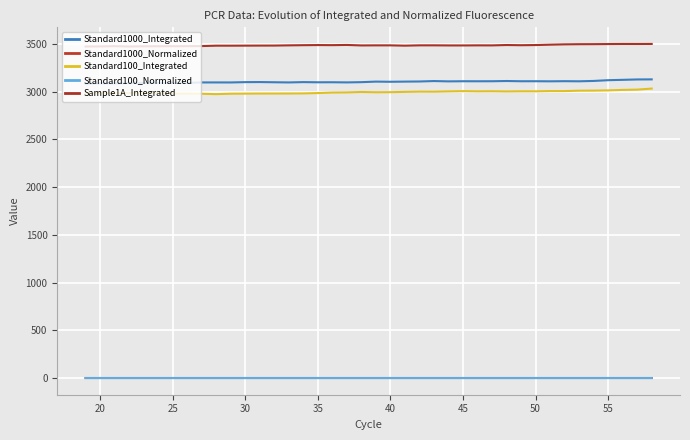

How many lines are shown in the chart?

5